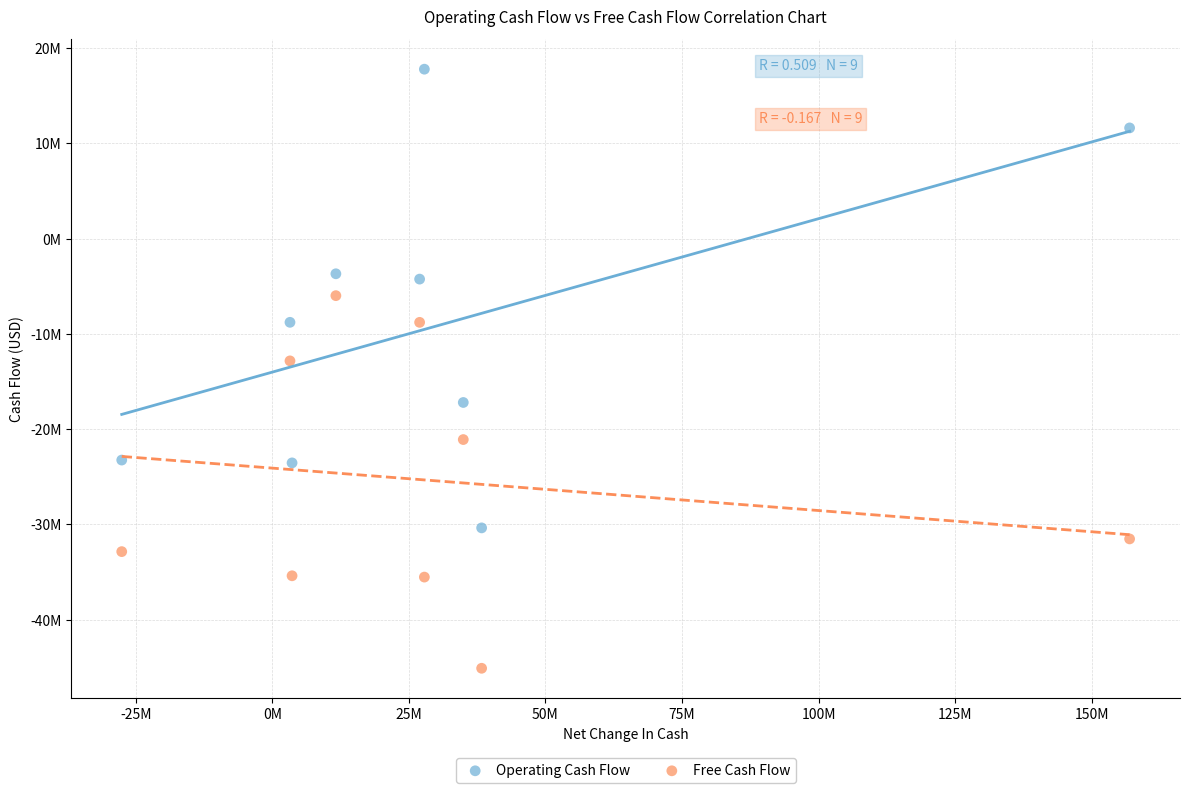

Which series has the largest Y range (max minus min)?

Operating Cash Flow